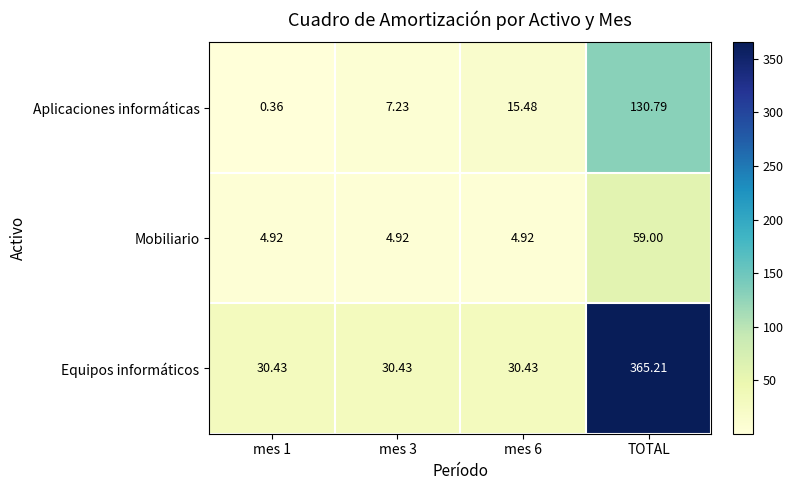

What is the difference between the highest and lowest values at TOTAL?

306.2